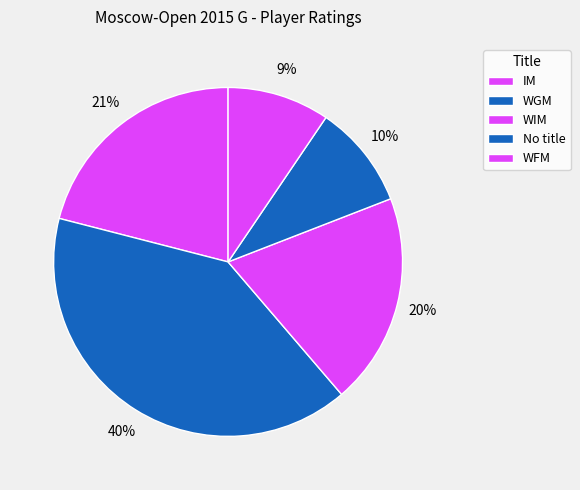

Count the number of slices in the pie.

5